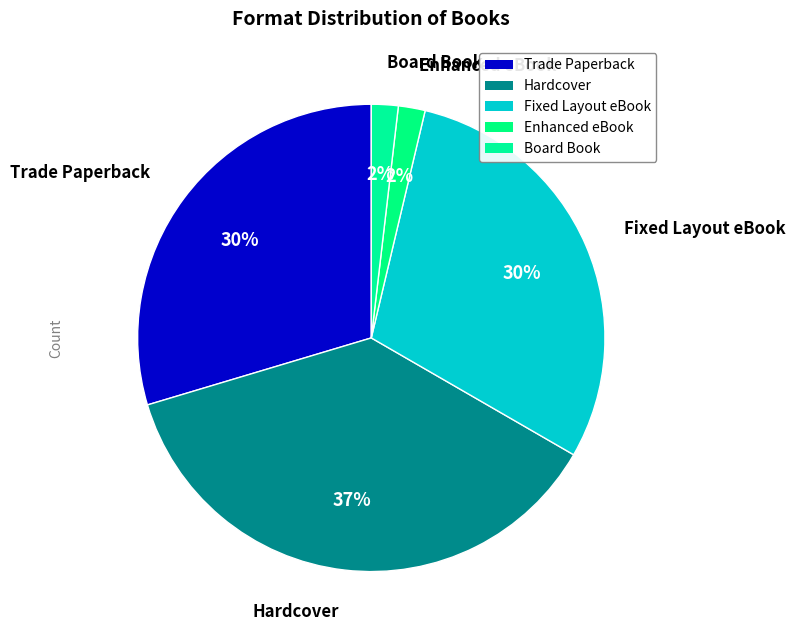

To the nearest percent, what is the difference between the Fixed Layout eBook and Enhanced eBook slice percentages?

28%